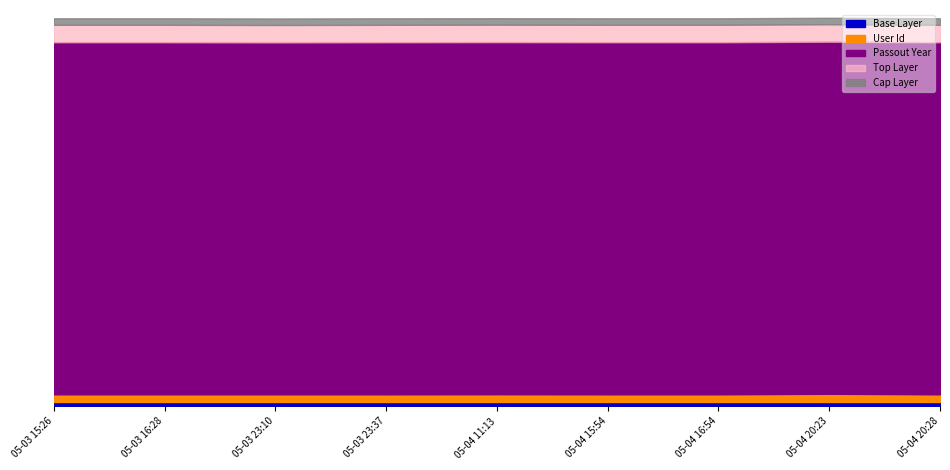

What are all the series names shown in the legend?

Base Layer, User Id, Passout Year, Top Layer, Cap Layer